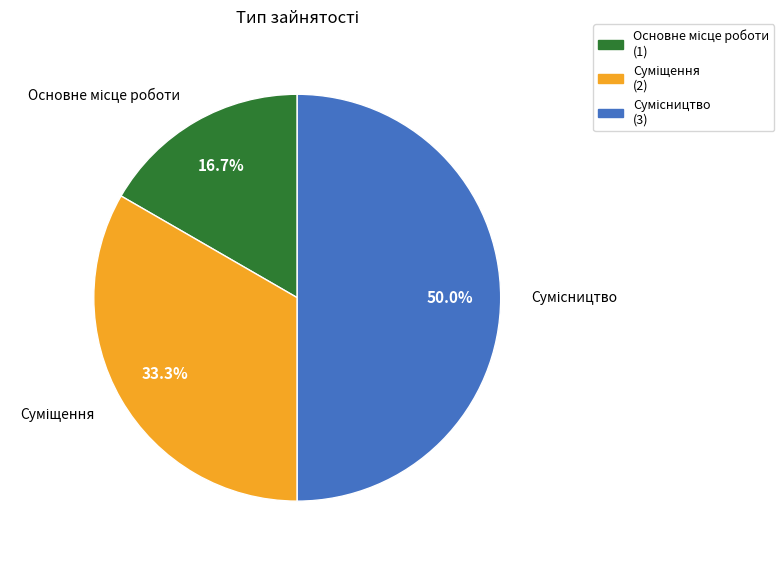

How many segments does this pie chart have?

3